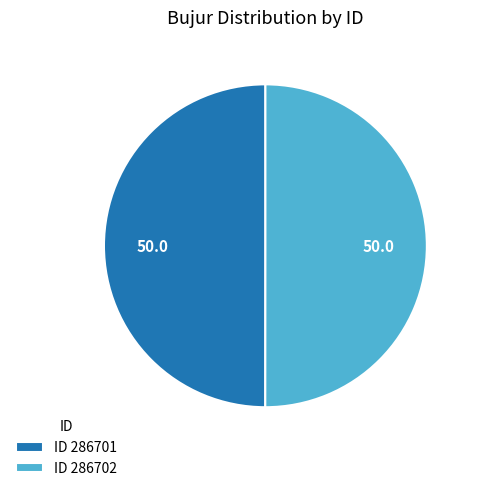

Do ID 286701 and ID 286702 together represent more than half of the pie?

Yes